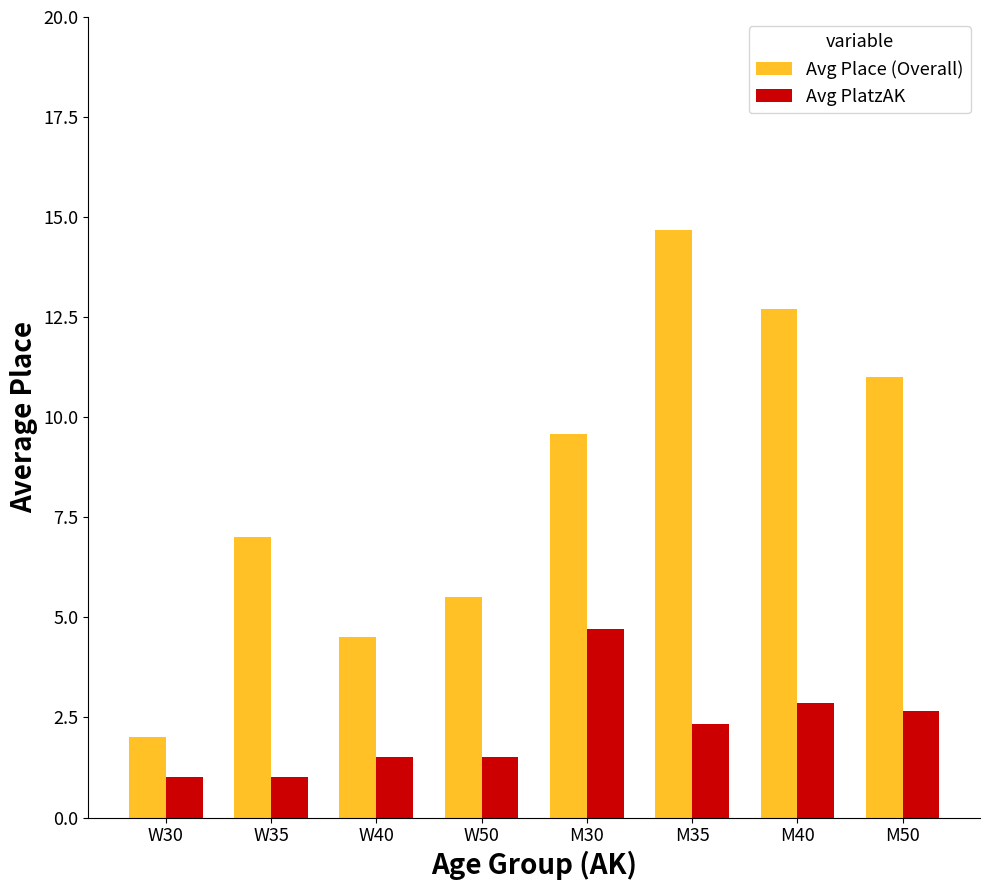

How many categories are shown in the chart?

8